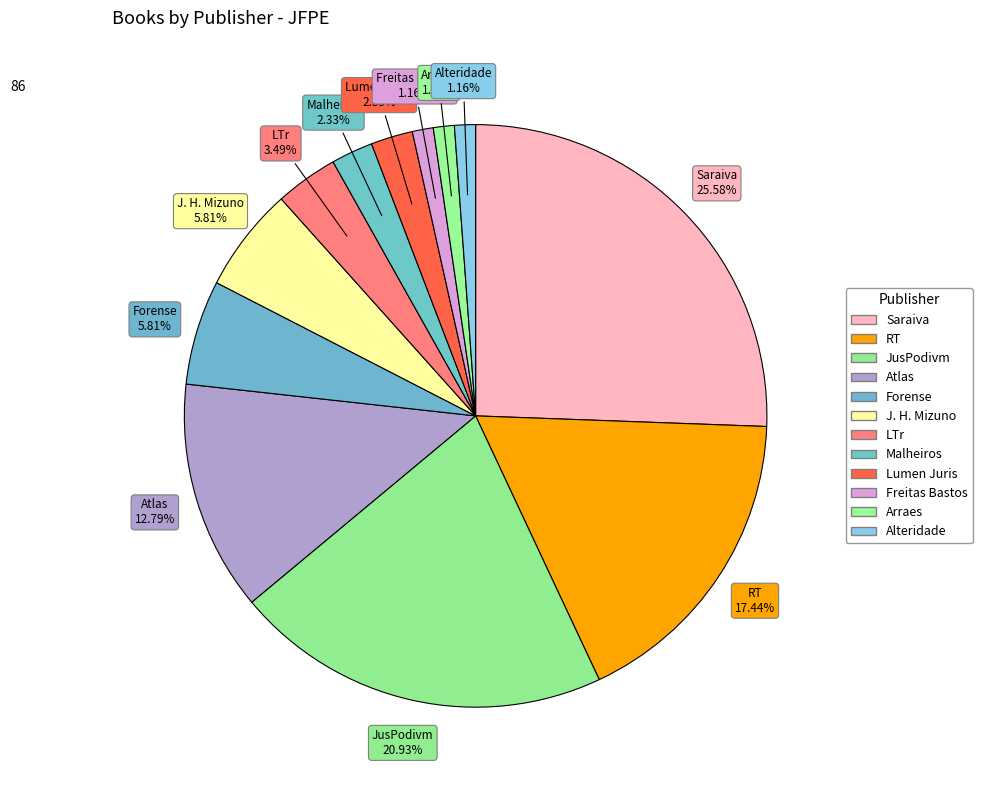

The Alteridade slice represents 11% of the pie. True or false?

False